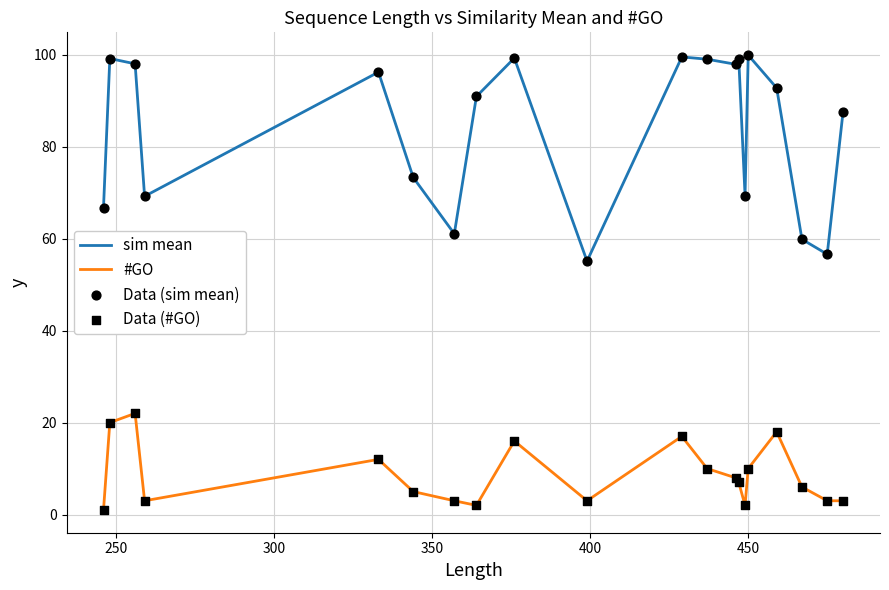

Which series has the largest total across all categories?

sim mean